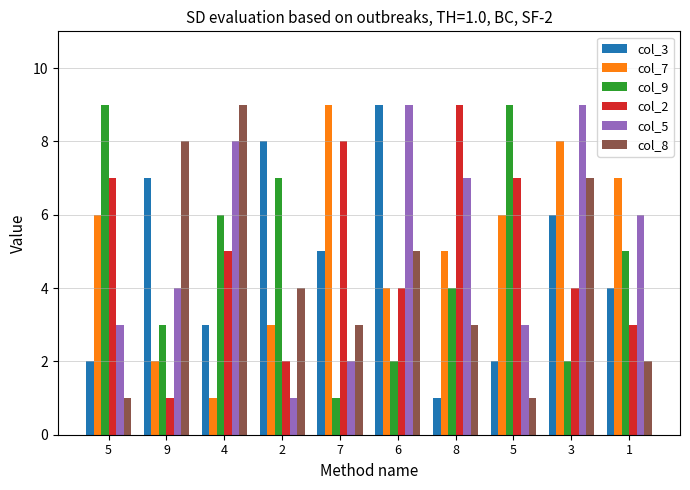

What are all the series names shown in the legend?

col_3, col_7, col_9, col_2, col_5, col_8